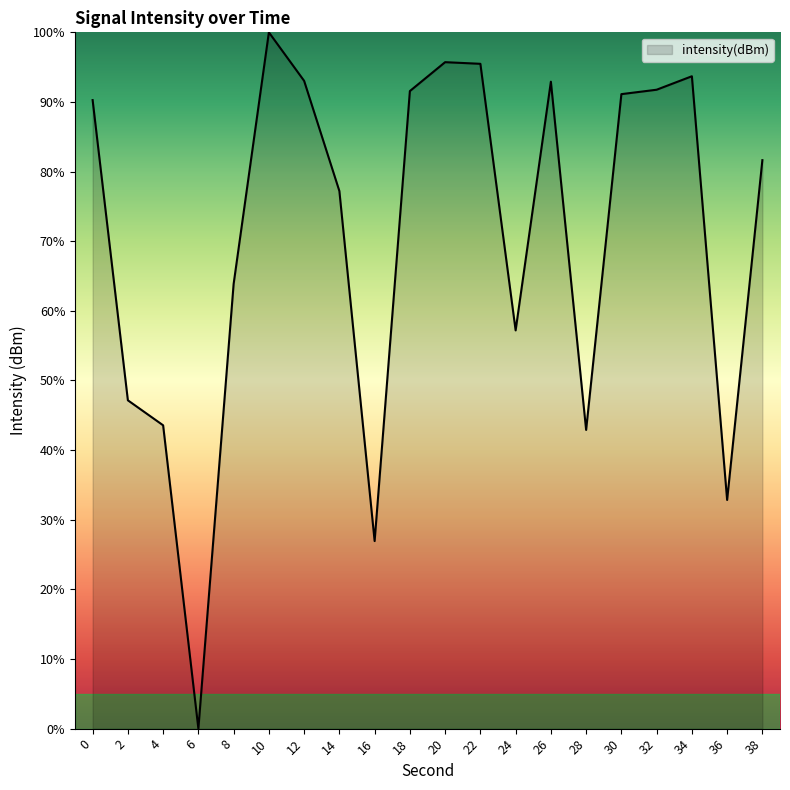

What is the ratio of the value at 34 to the value at 38?

1.1